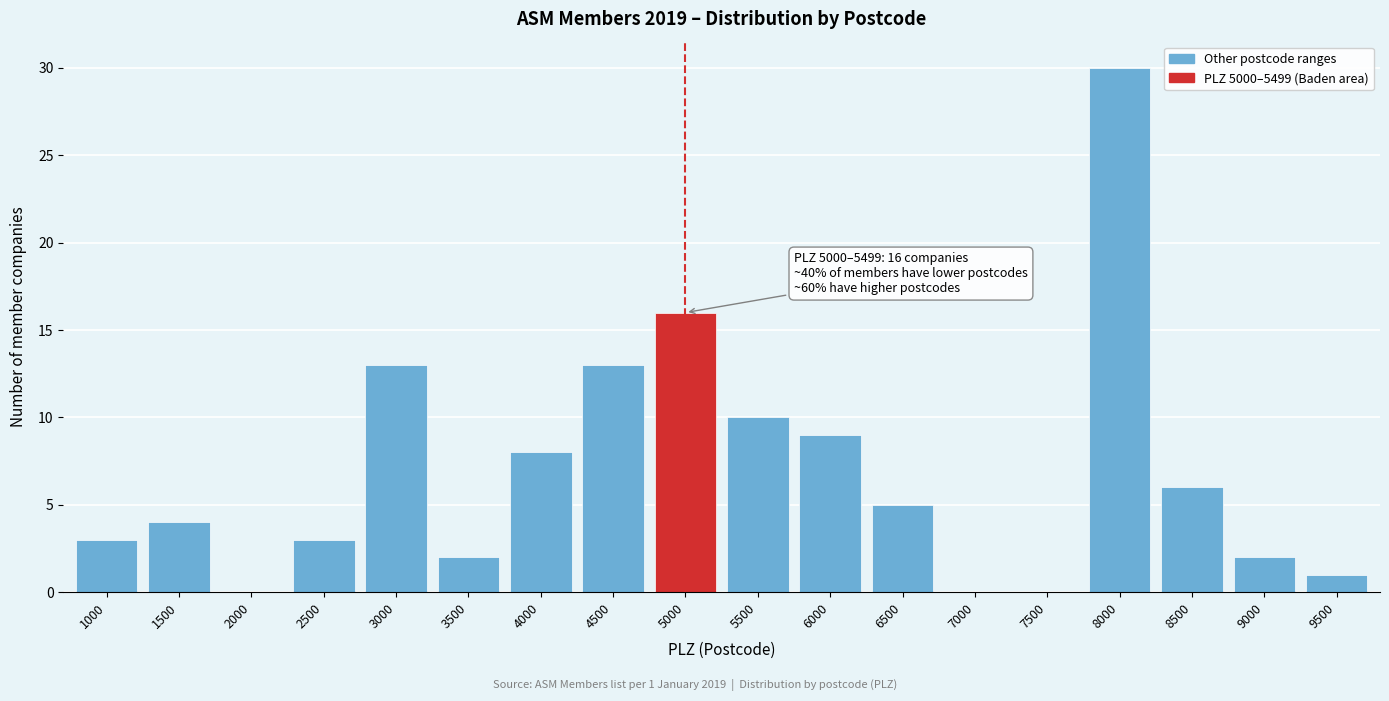

Reading left to right, extract all data points from this chart.

1000=3	1500=4	2000=0	2500=3	3000=13	3500=2	4000=8	4500=13	5000=16	5500=10	6000=9	6500=5	7000=0	7500=0	8000=30	8500=6	9000=2	9500=1